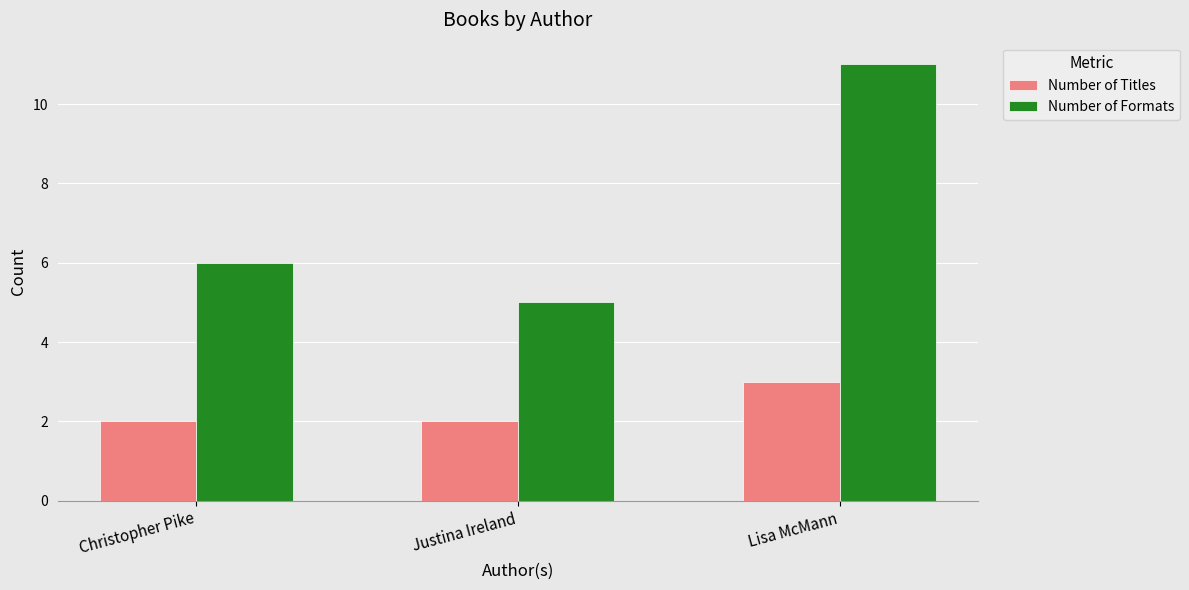

Which series changed the most between Christopher Pike and Lisa McMann?

Number of Formats